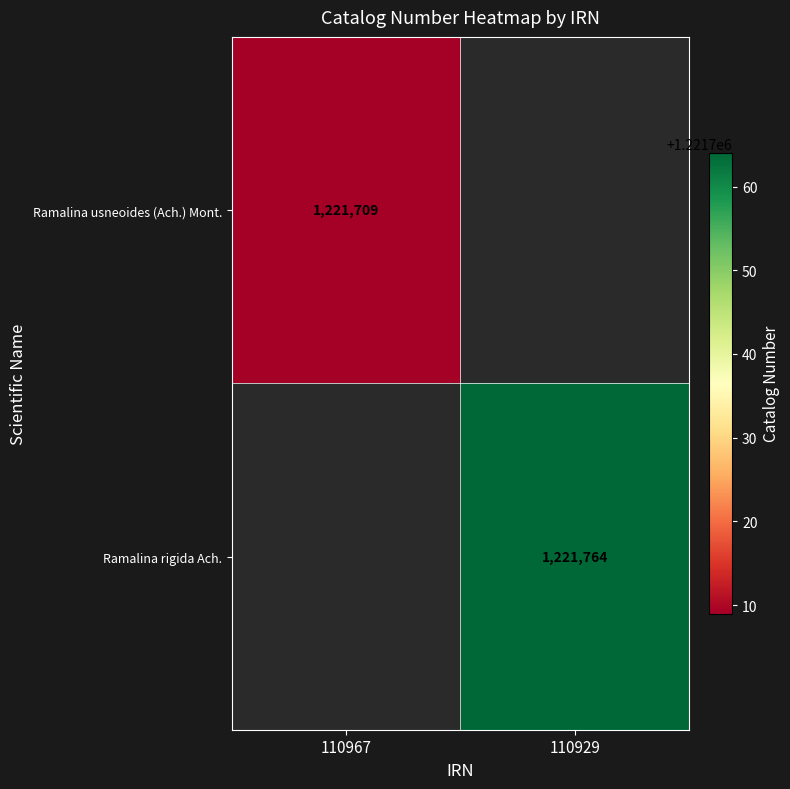

The value of Ramalina rigida Ach. at 110929 is 1221764. True or false?

True